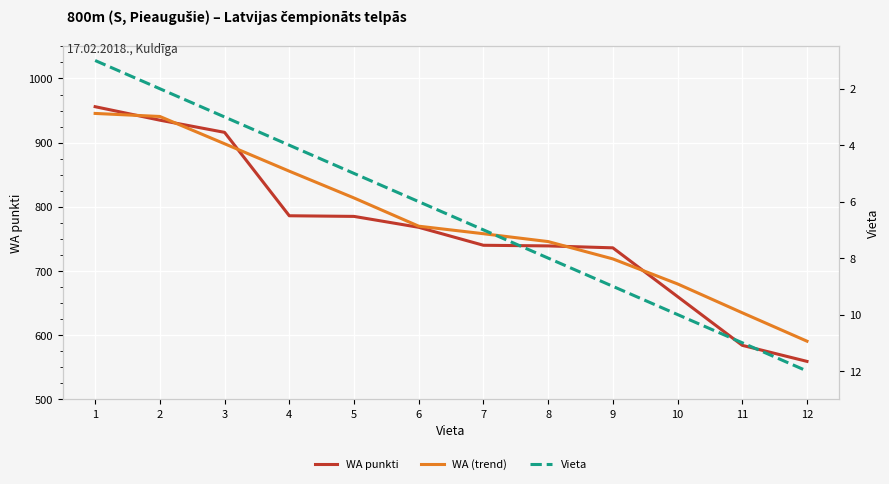

How many lines are shown in the chart?

3